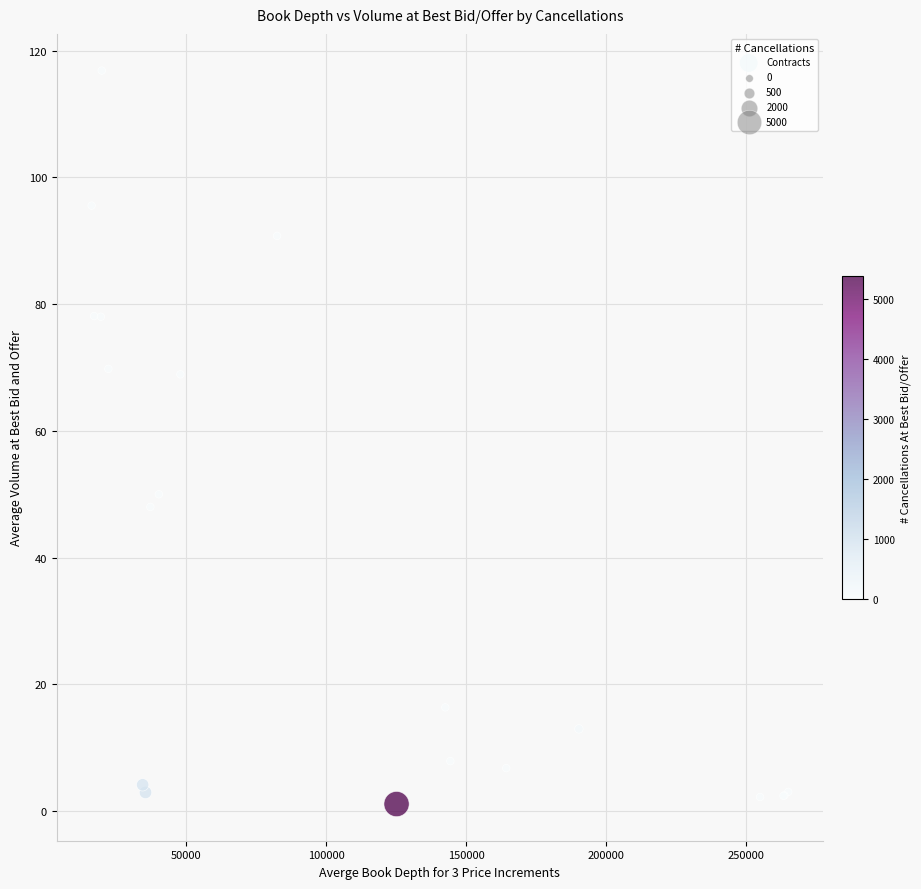

What Y value in the scatter plot is closest to 58?

50.0